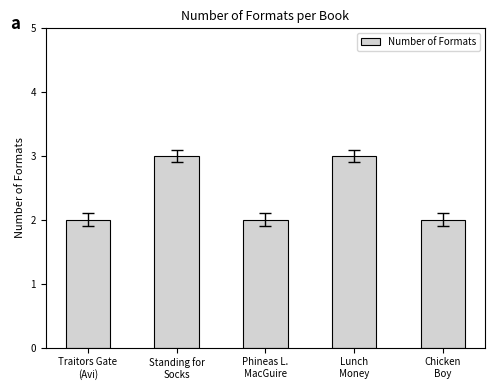

What is the maximum value shown in the chart?

3